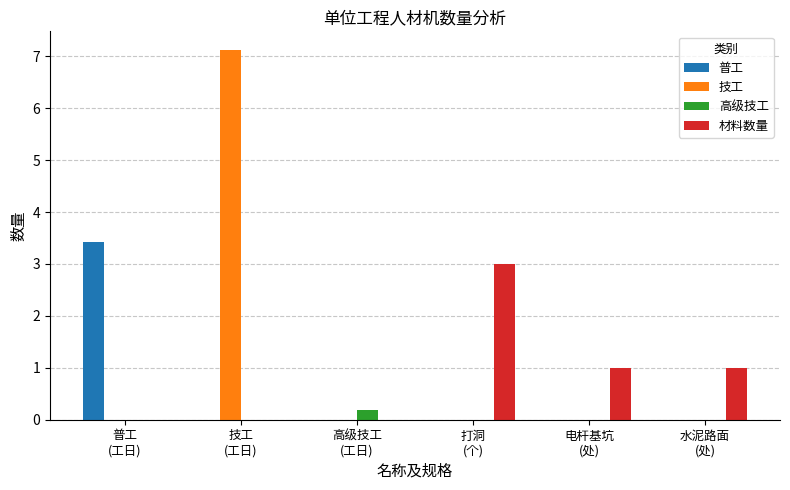

Count the number of categories in the chart.

6